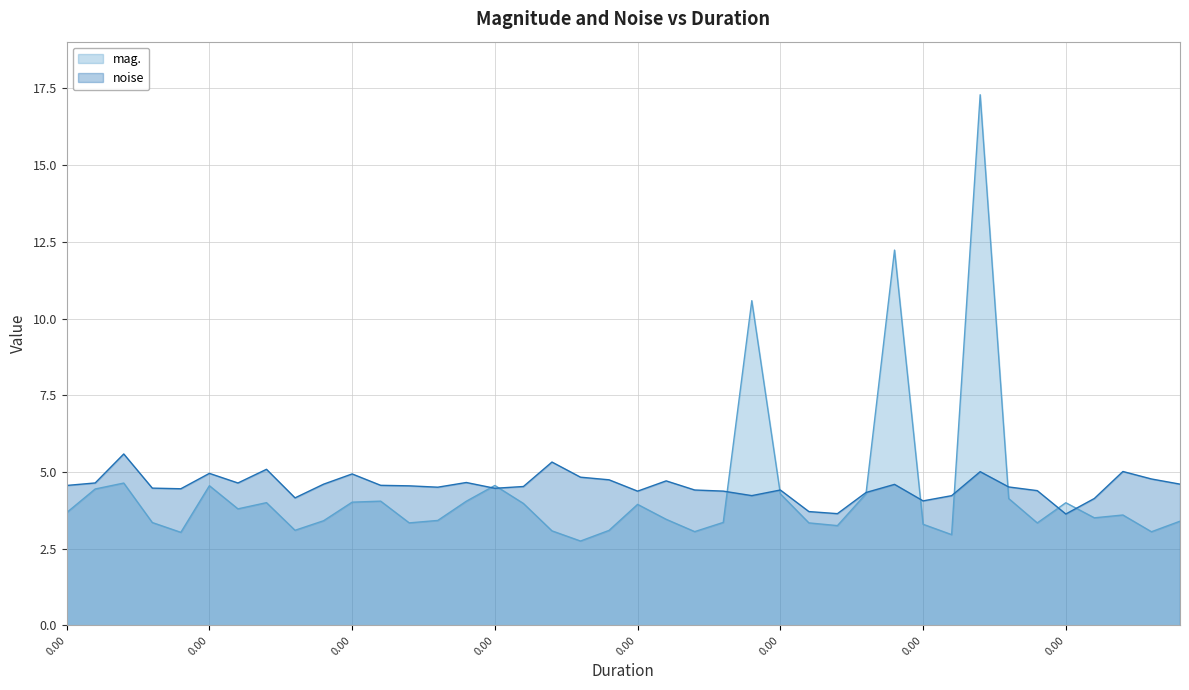

Reading left to right, what are all the values shown in this chart?

mag.: 0=3.7	0=4.4	0=4.6	0=3.4	0=3.0	0=4.6	0=3.8	0=4.0	0=3.1	0=3.4	0=4.0	0=4.1	0=3.3	0=3.4	0=4.0	0=4.6	0=4.0	0=3.1	0=2.8	0=3.1	0=3.9	0=3.5	0=3.1	0=3.4	0.341333=10.6	0=4.3	0=3.3	0=3.3	0=4.3	0.170667=12.2	0=3.3	0=3.0	0.512=17.3	0=4.1	0=3.3	0=4.0	0=3.5	0=3.6	0=3.1	0=3.4
noise: 0=4.6	0=4.6	0=5.6	0=4.5	0=4.5	0=5.0	0=4.6	0=5.1	0=4.2	0=4.6	0=4.9	0=4.6	0=4.5	0=4.5	0=4.7	0=4.5	0=4.5	0=5.3	0=4.8	0=4.7	0=4.4	0=4.7	0=4.4	0=4.4	0.341333=4.2	0=4.4	0=3.7	0=3.6	0=4.3	0.170667=4.6	0=4.1	0=4.2	0.512=5.0	0=4.5	0=4.4	0=3.6	0=4.1	0=5.0	0=4.8	0=4.6